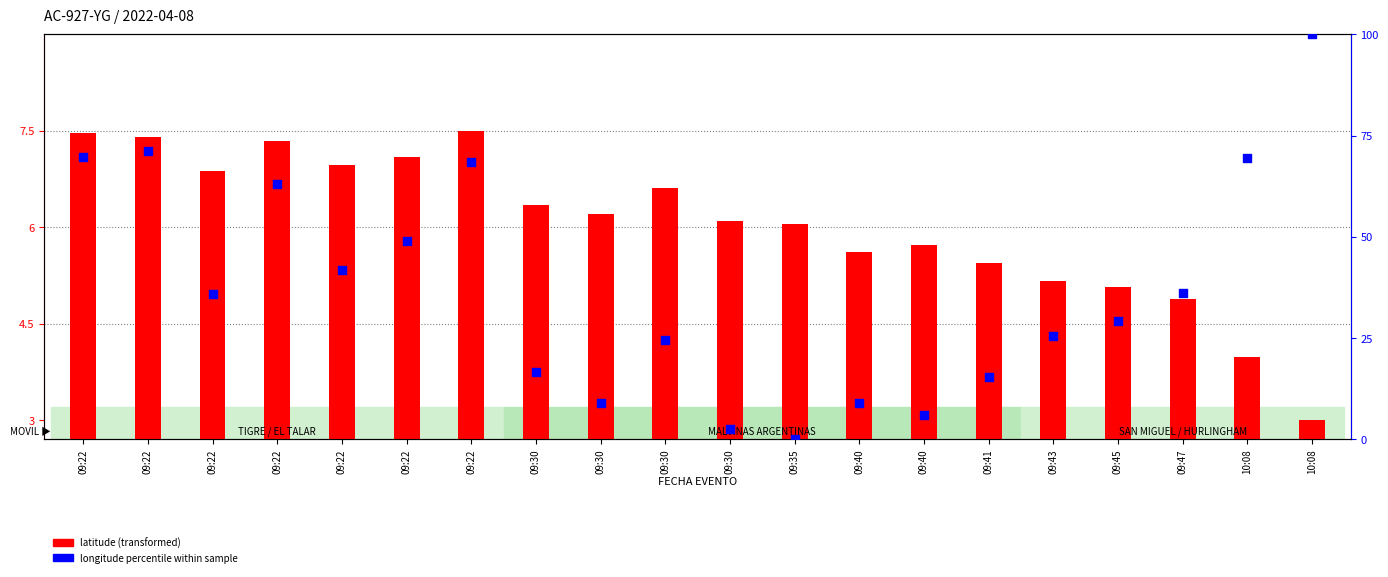

At how many categories does at least one series exceed 58?

6